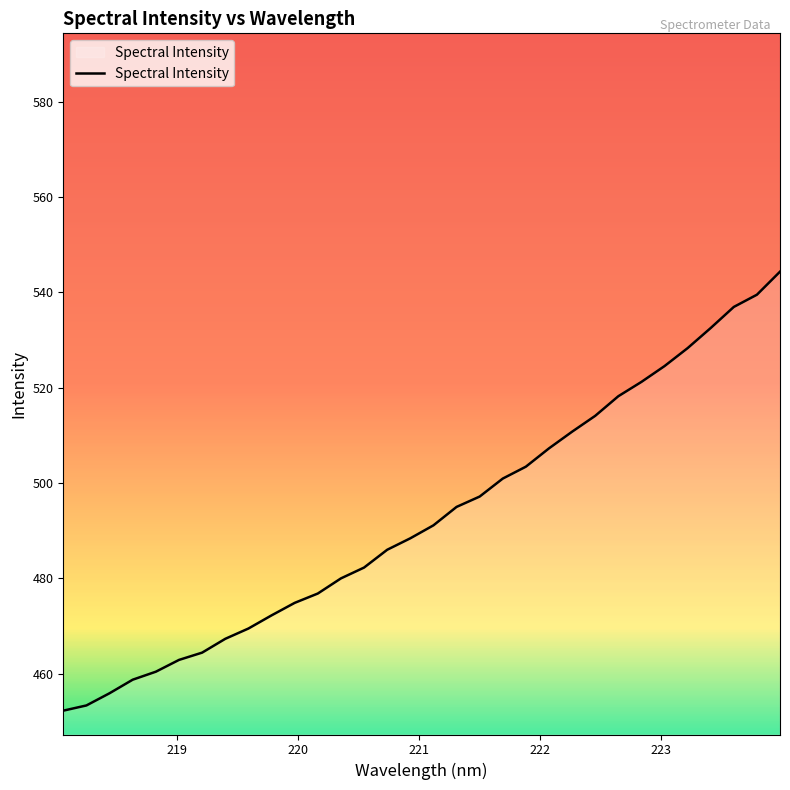

How many values are below 491?

16